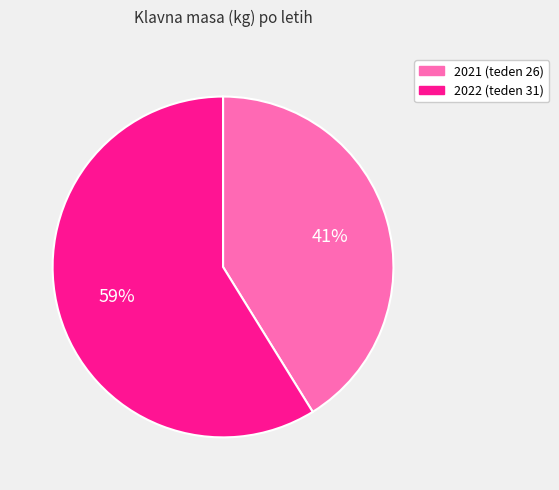

Count the number of slices in the pie.

2